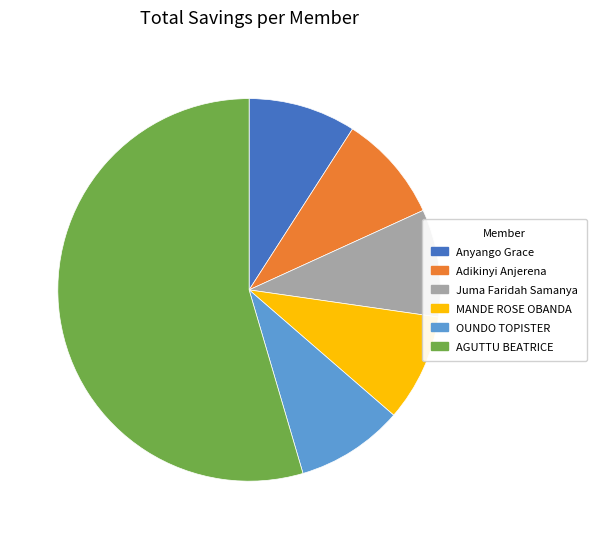

How many segments does this pie chart have?

6